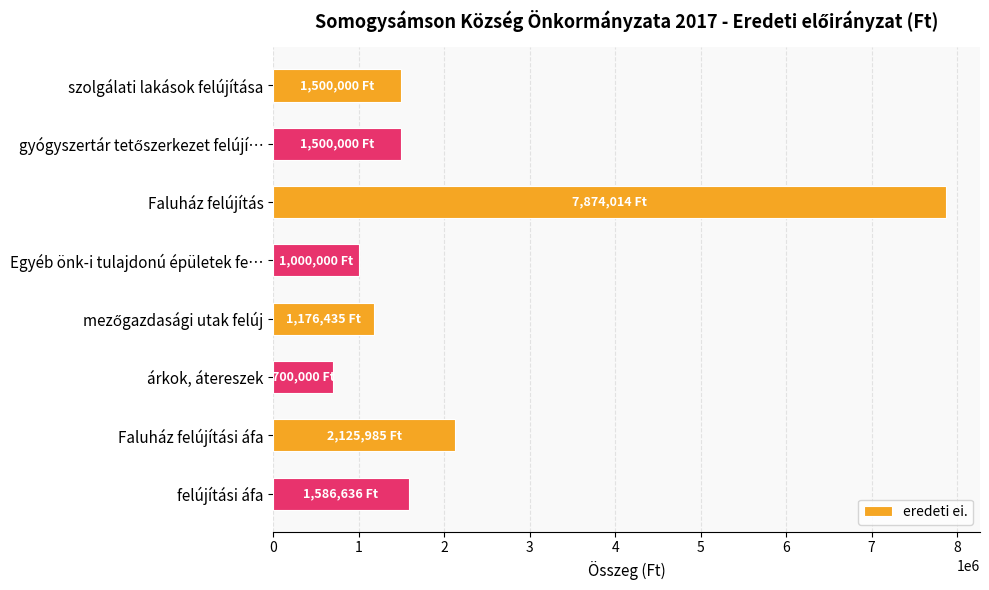

Does the chart contain any negative values?

No